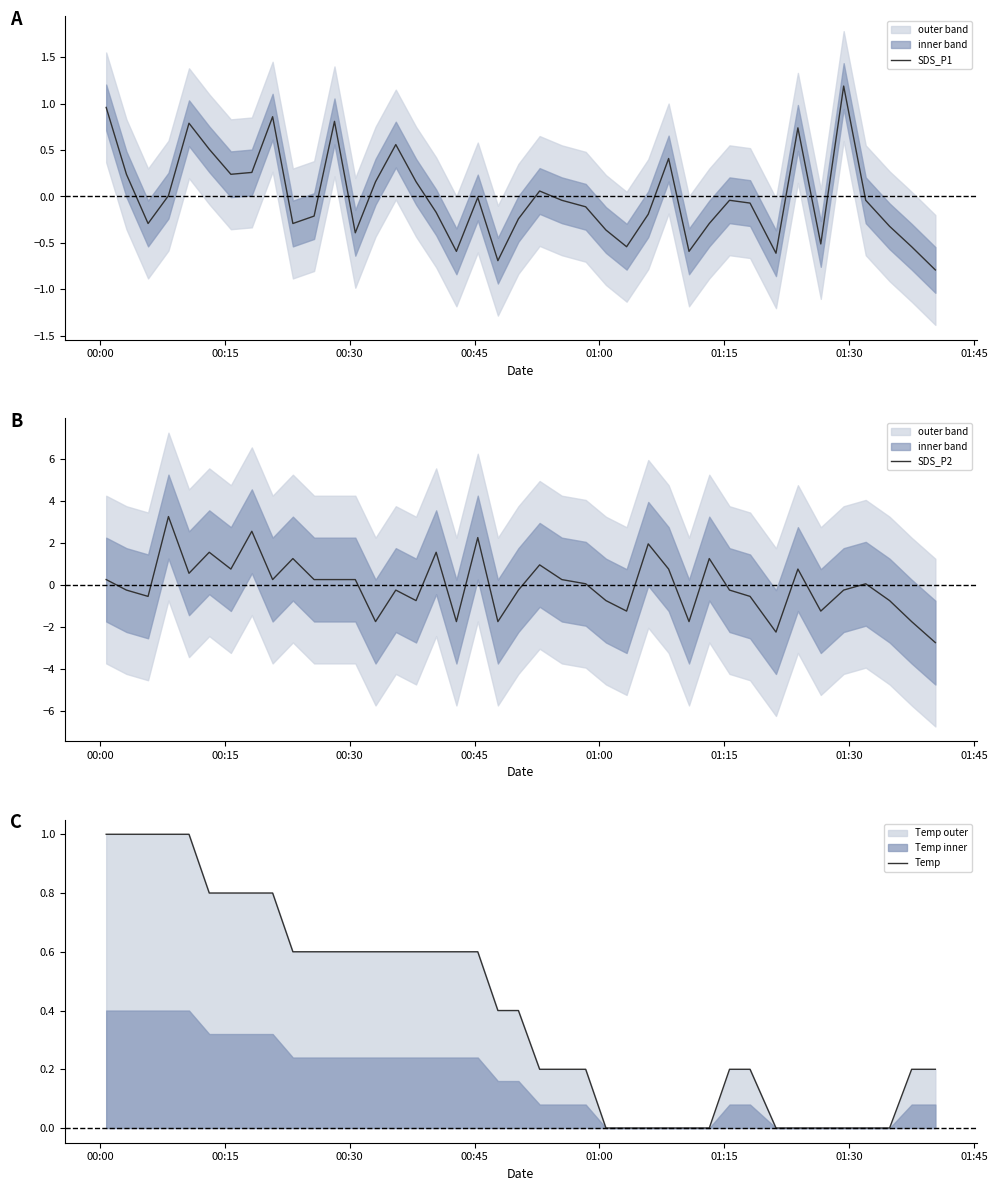

Reading left to right, transcribe all the data shown in this chart.

SDS_P1: 1.0	0.2	-0.3	0.0	0.8	0.5	0.2	0.3	0.9	-0.3	-0.2	0.8	-0.4	0.2	0.6	0.2	-0.2	-0.6	-0.0	-0.7	-0.2	0.1	-0.0	-0.1	-0.4	-0.5	-0.2	0.4	-0.6	-0.3	-0.0	-0.1	-0.6	0.7	-0.5	1.2	-0.0	-0.3	-0.5	-0.8
SDS_P2: 0.2	-0.3	-0.6	3.2	0.5	1.5	0.7	2.5	0.2	1.2	0.2	0.2	0.2	-1.8	-0.3	-0.8	1.5	-1.8	2.2	-1.8	-0.3	0.9	0.2	0.0	-0.8	-1.3	1.9	0.7	-1.8	1.2	-0.3	-0.6	-2.3	0.7	-1.3	-0.3	0.0	-0.8	-1.8	-2.8
Temp: 1.0	1.0	1.0	1.0	1.0	0.8	0.8	0.8	0.8	0.6	0.6	0.6	0.6	0.6	0.6	0.6	0.6	0.6	0.6	0.4	0.4	0.2	0.2	0.2	0.0	0.0	0.0	0.0	0.0	0.0	0.2	0.2	0.0	0.0	0.0	0.0	0.0	0.0	0.2	0.2